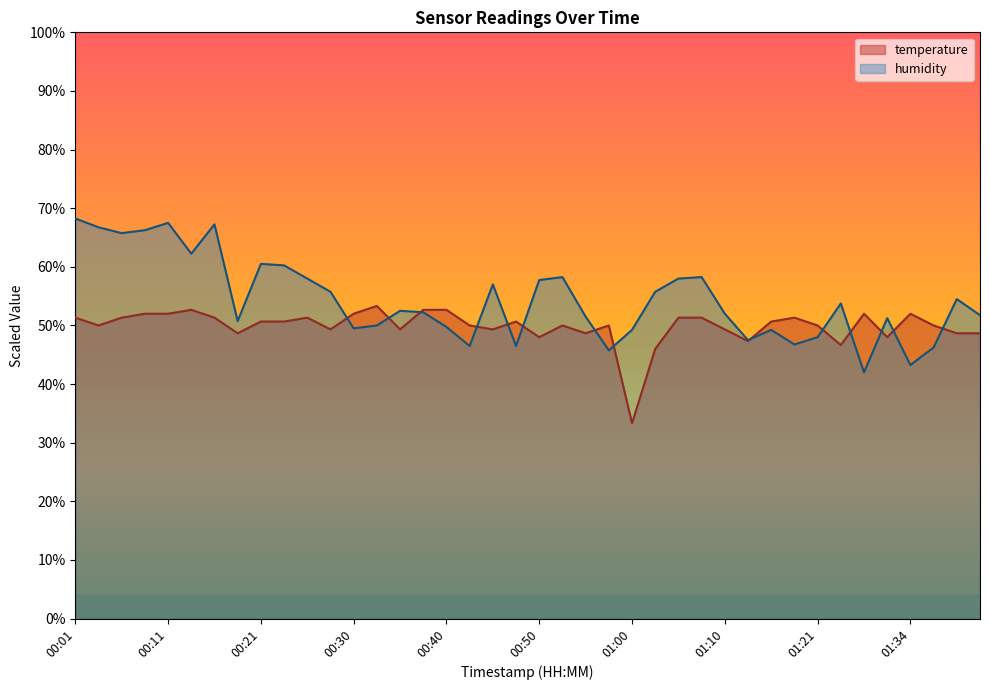

What is the highest value of the temperature series?

53.3